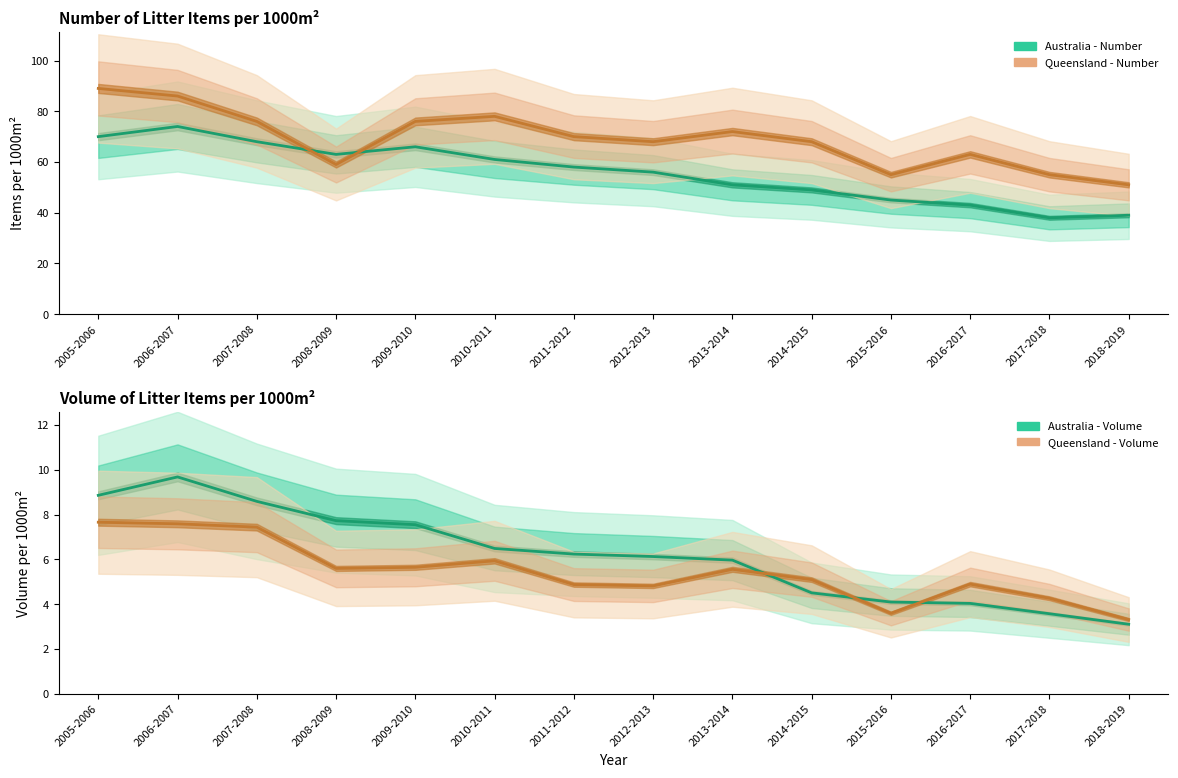

How many values in the Australia - Volume series are below 6?

6